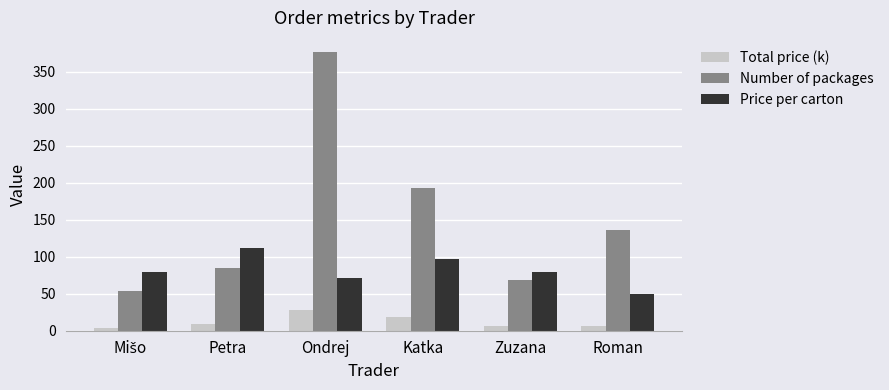

List the series in order of their overall mean, lowest first.

Total price (k), Price per carton, Number of packages